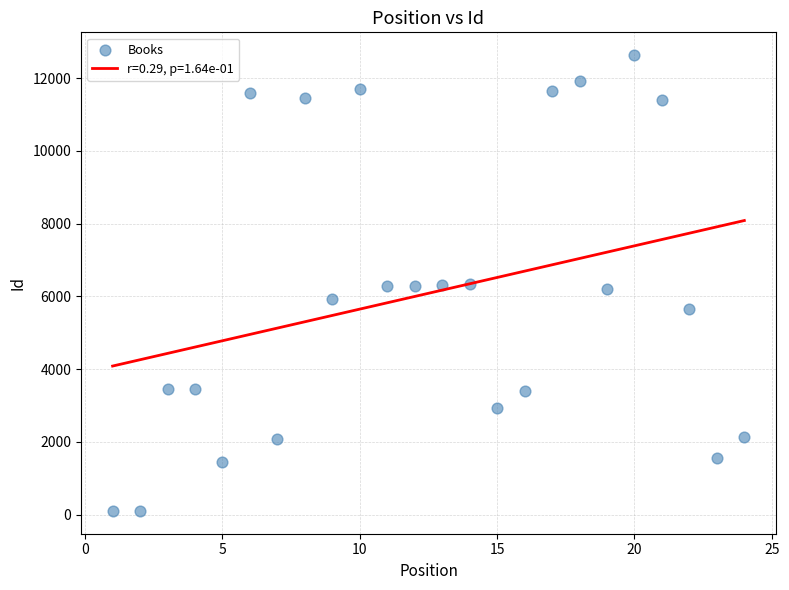

What is the range of Y values (max minus min)?

12531